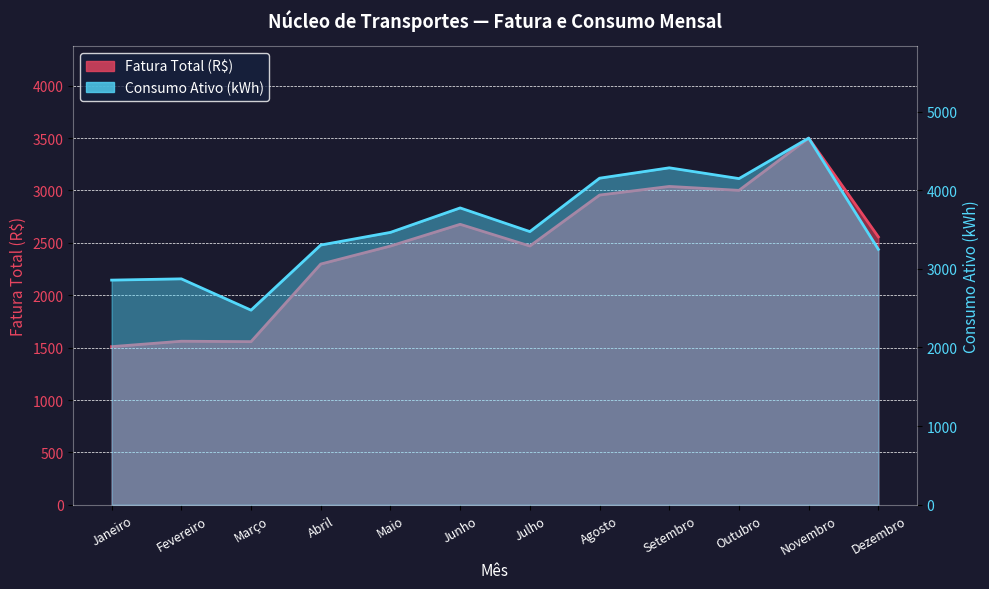

At Fevereiro, list the series in order from smallest to largest.

Fatura Total (R$), Consumo Ativo (kWh)